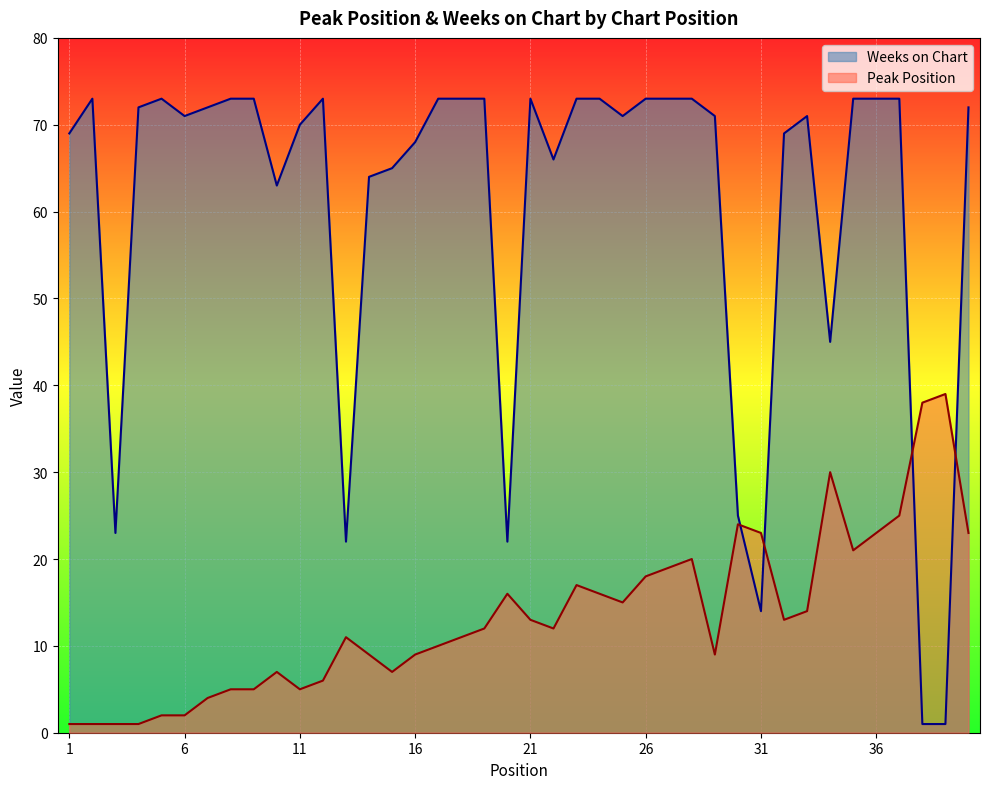

What is the difference between the Weeks on Chart values at 23 and 7?

1